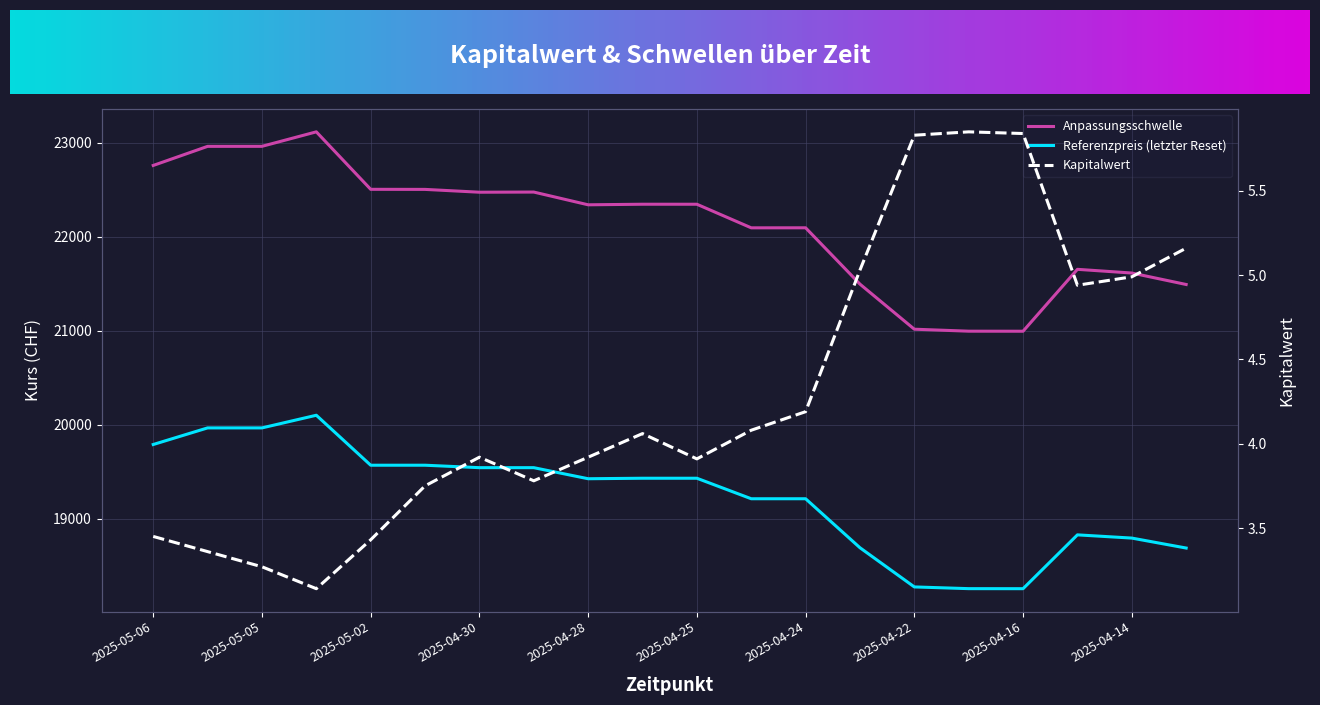

How many data points does each series have?

20